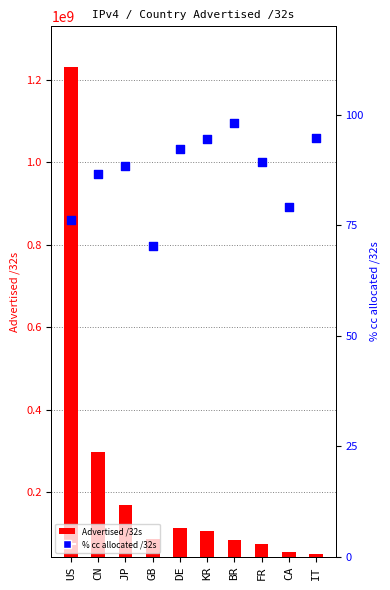

At which category is the sum across all series the highest?

US